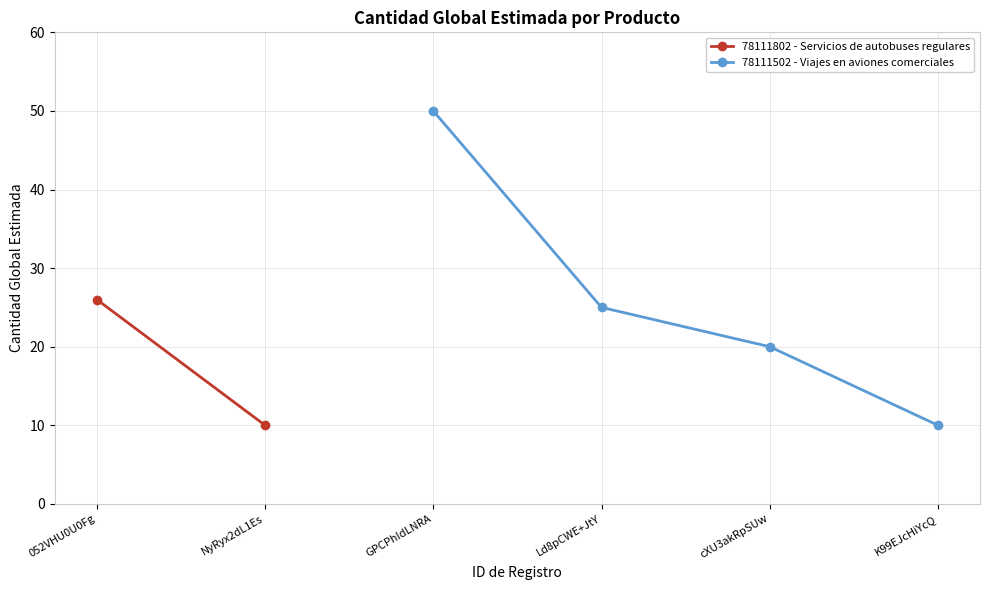

What is the value of the 78111502 - Viajes en aviones comerciales point at the 4th from the left?

10